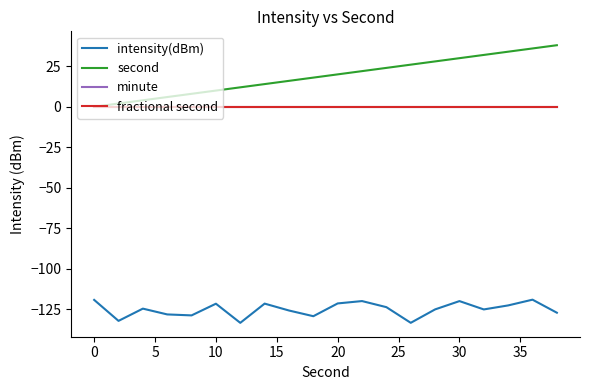

True or false: intensity(dBm) and minute cross at least once.

False